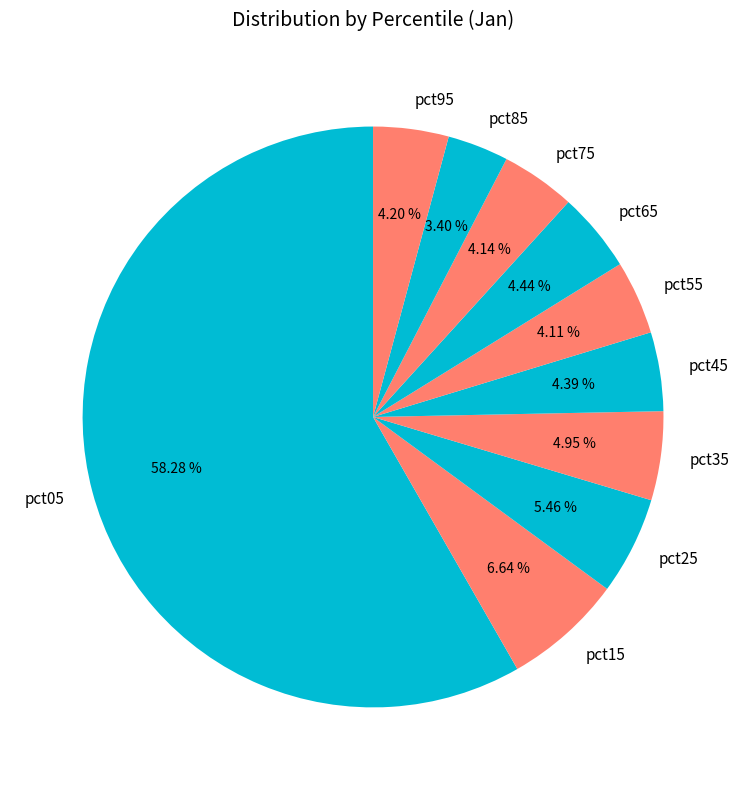

To the nearest percent, what is the combined percentage of pct85 and pct75?

8%